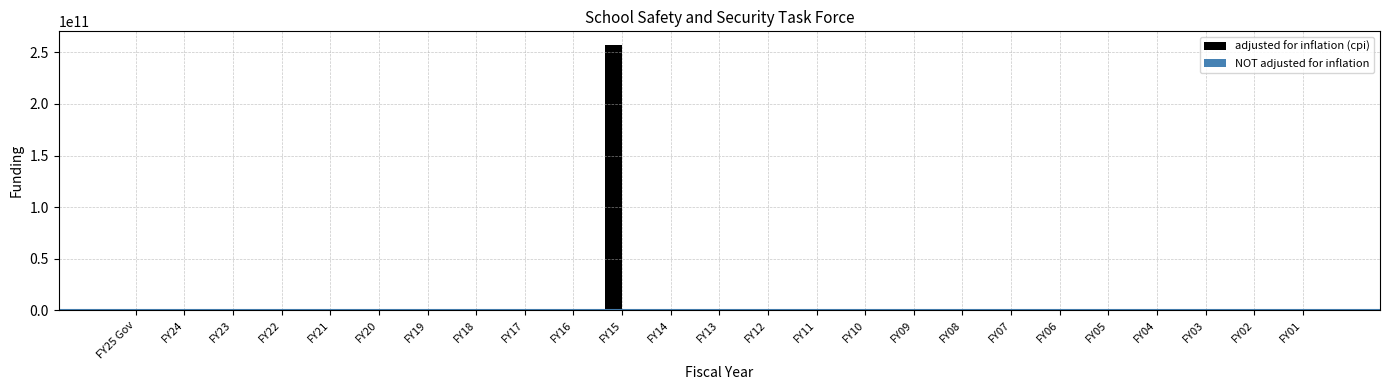

What is the greatest value displayed?

257539197000